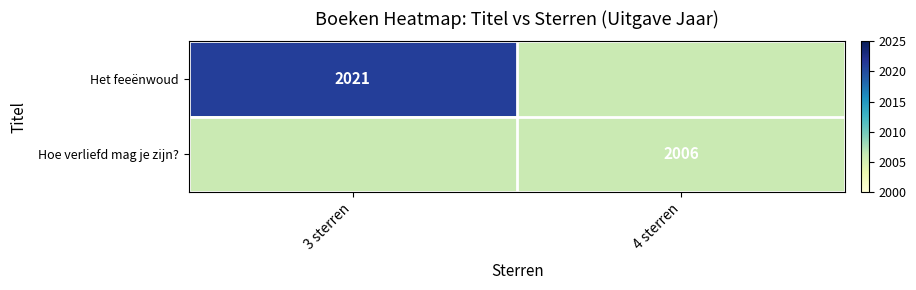

Is the value of Het feeënwoud at 3 sterren greater than the value of Hoe verliefd mag je zijn? at 4 sterren?

Yes